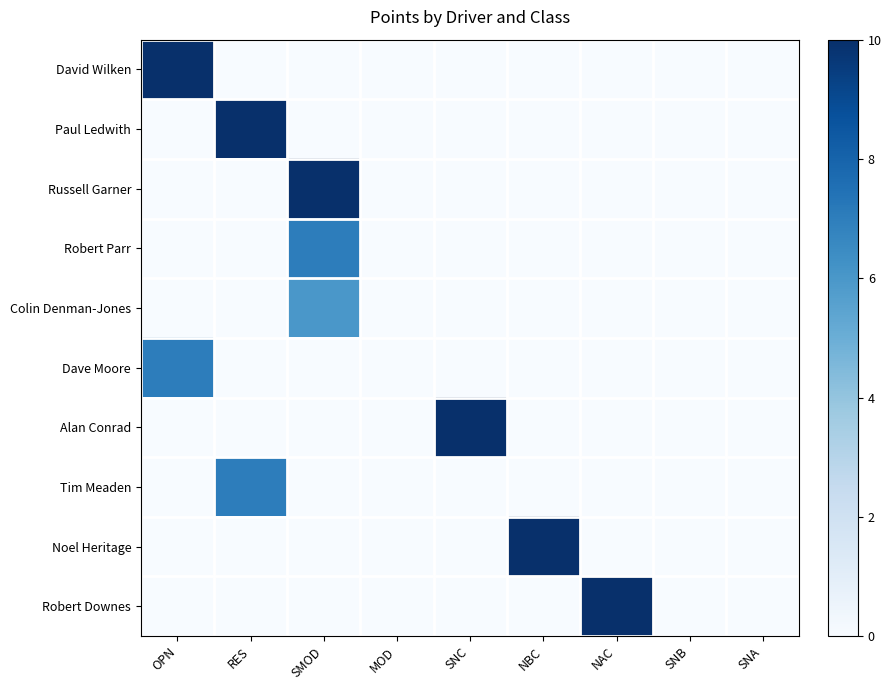

Which series has the largest range (max minus min)?

David Wilken